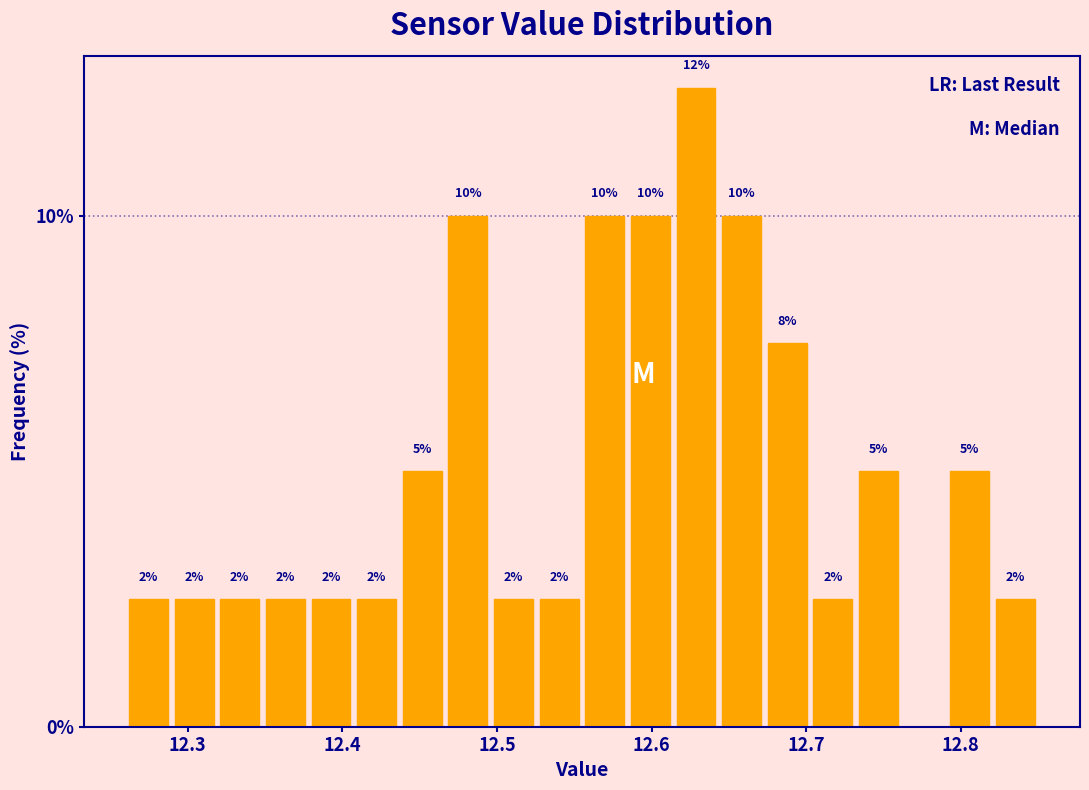

Read against the x-axis, roughly where is the centre of the tallest bar?

12.63